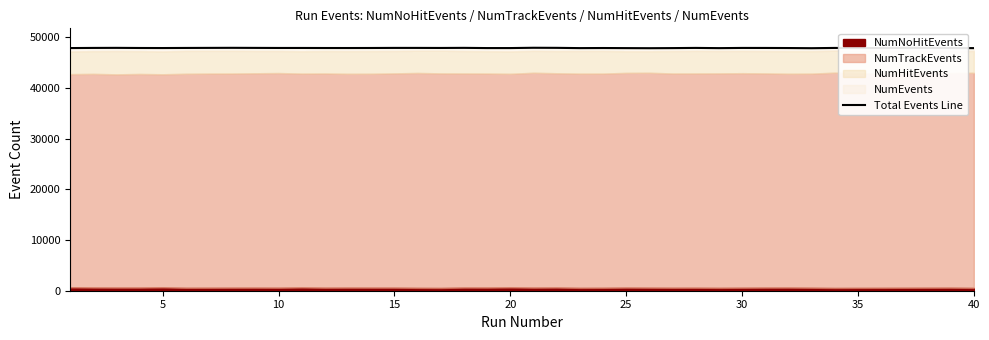

The chart shows a value of 66318 at 36. True or false?

False